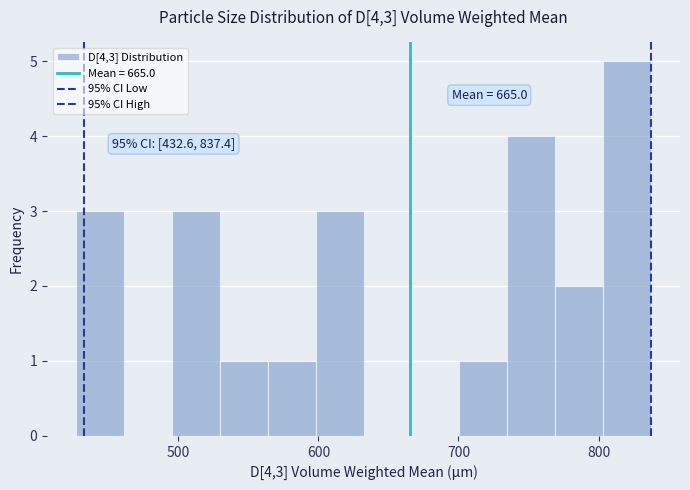

Around what value on the x-axis is the tallest bar? Give the approximate position of its centre, as read against the axis.

820